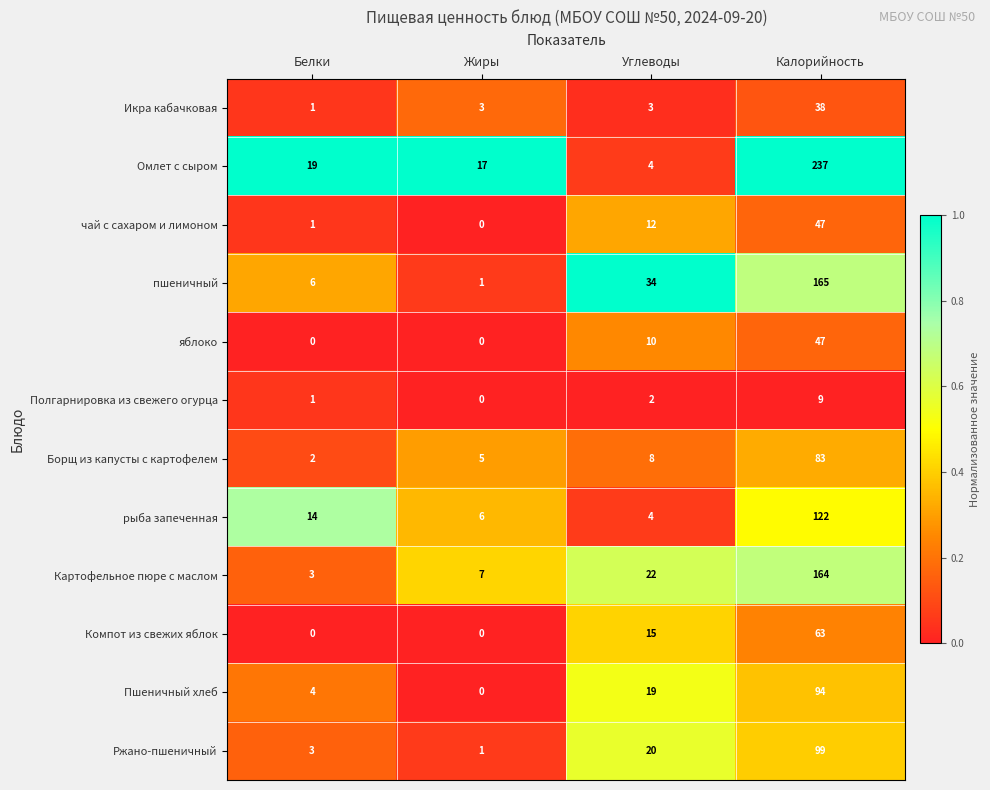

The чай с сахаром и лимоном series shows 0 at Жиры. True or false?

True